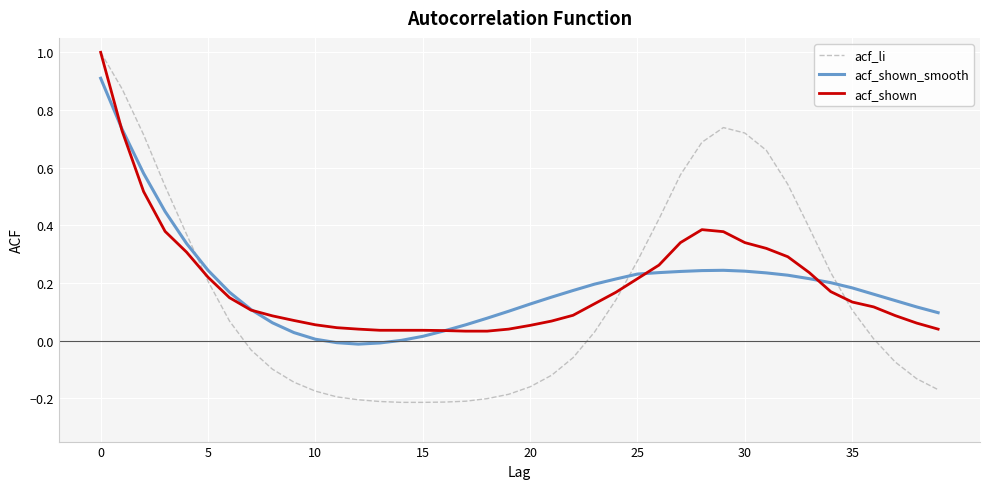

How many lines are shown in the chart?

3